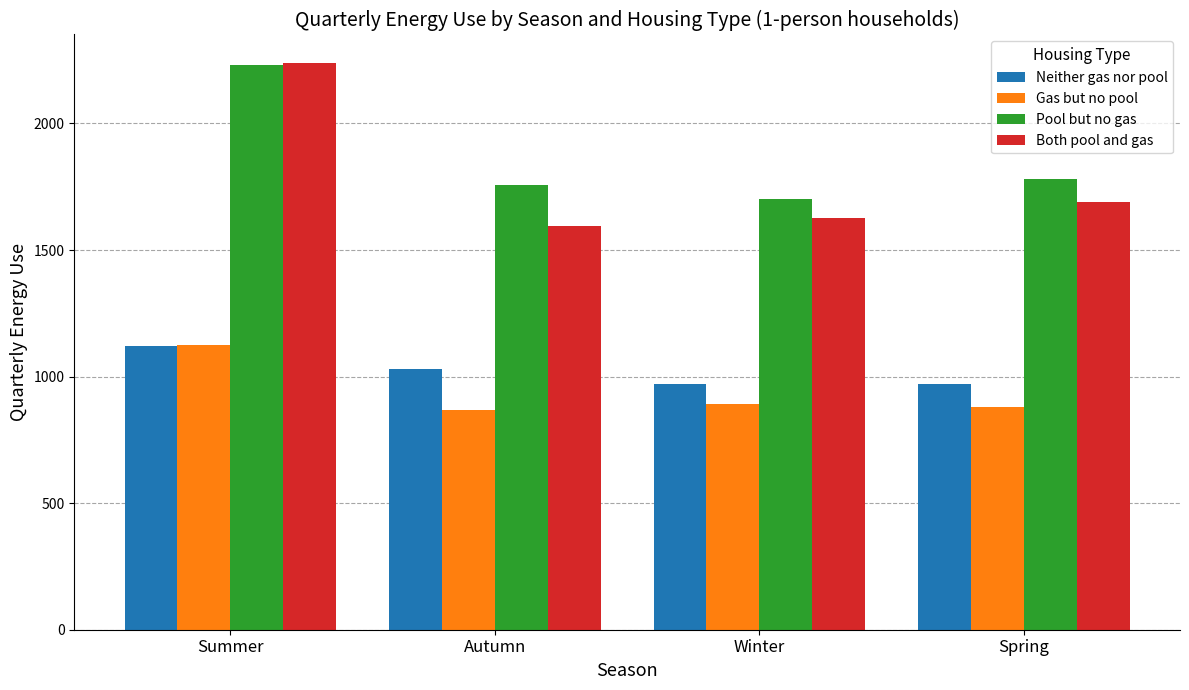

What is the total value across all series at Spring?

5323.6